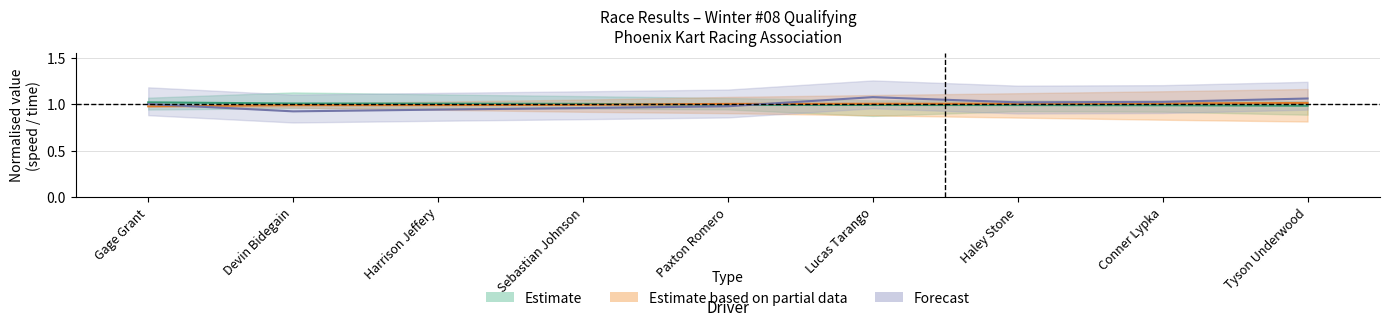

Where is the first local minimum for Total Time?

Devin Bidegain